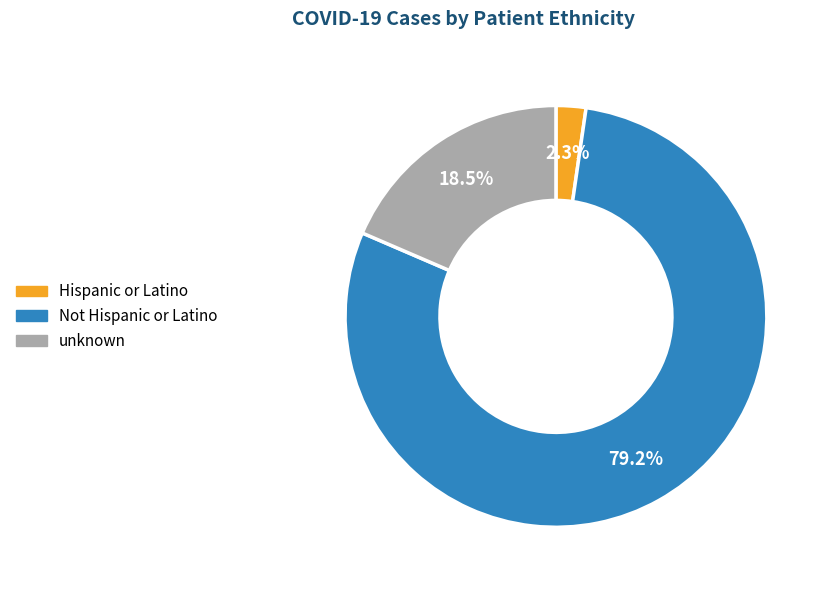

True or false: Not Hispanic or Latino accounts for 73% of the total.

False